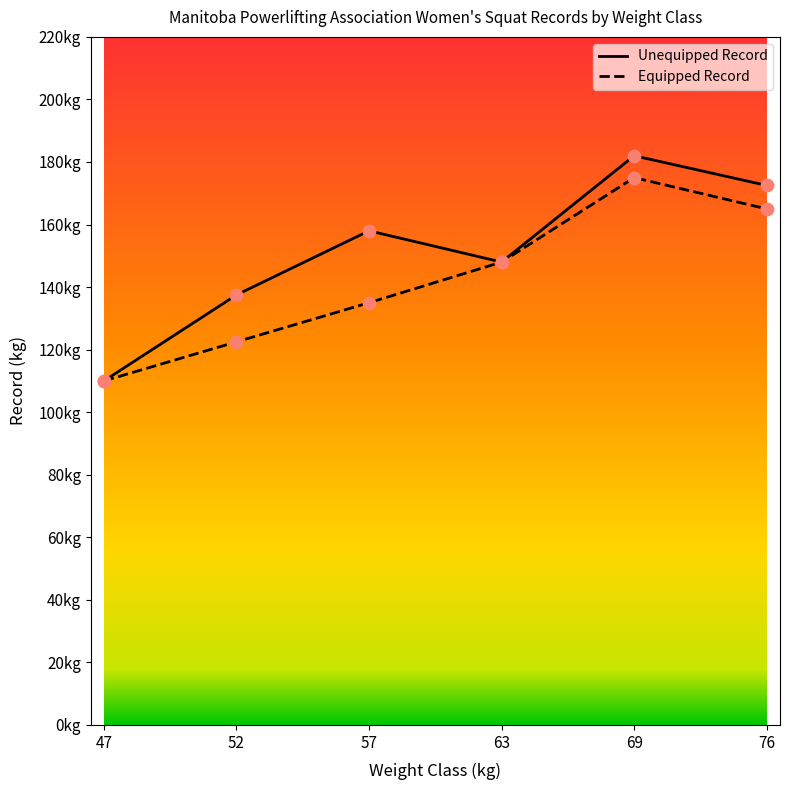

Which series has the widest spread of Y values?

Unequipped Record